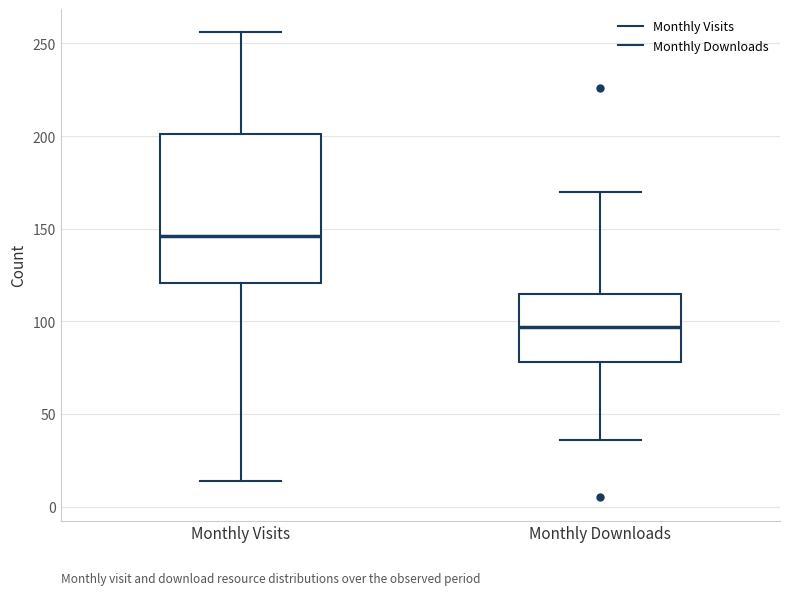

Comparing the boxes themselves (not the whiskers), which one is the tallest?

Monthly Visits